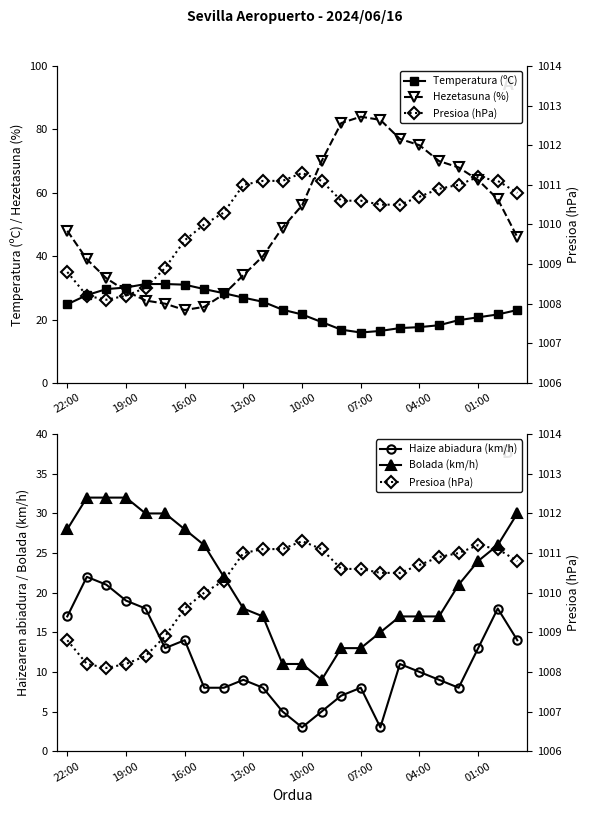

True or false: Presioa (hPa) has a value of 1011.0 at 20.

True